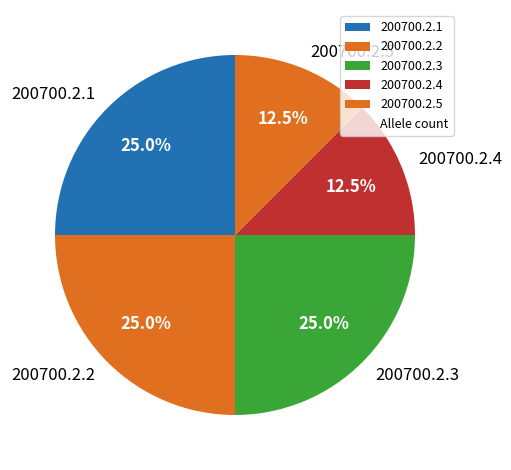

How many slices are in this pie chart?

5